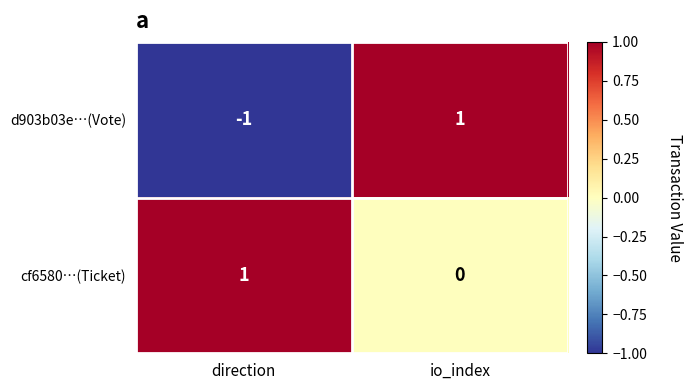

At which label does d903b03e…(Vote) reach its minimum?

direction